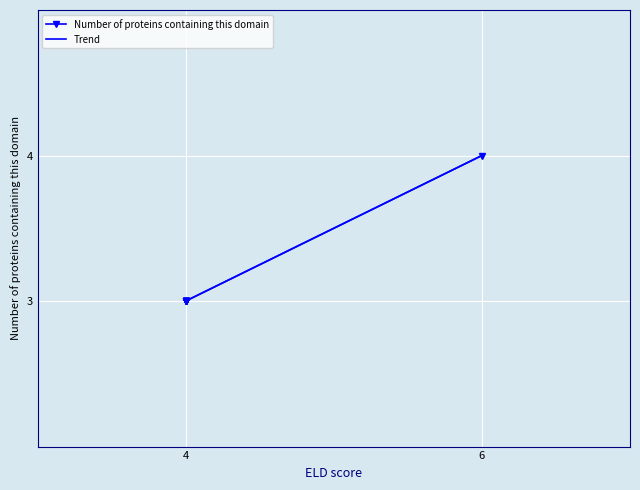

The chart shows a value of 5 at 4. True or false?

False